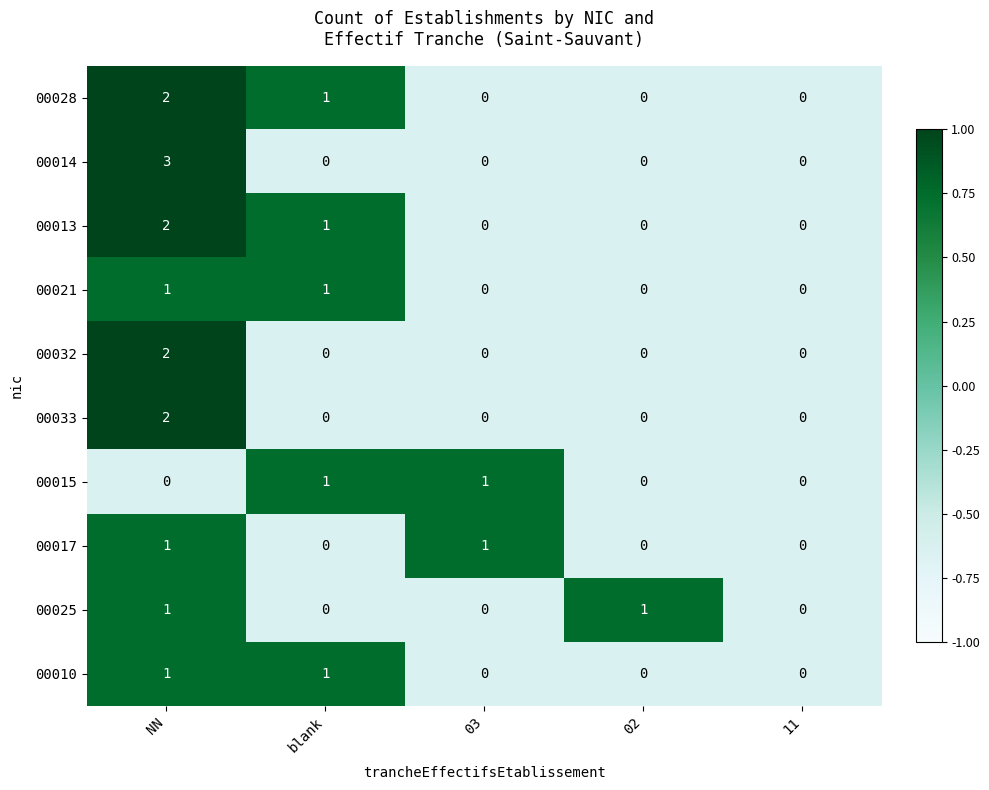

Which series changed the most between NN and blank?

00014